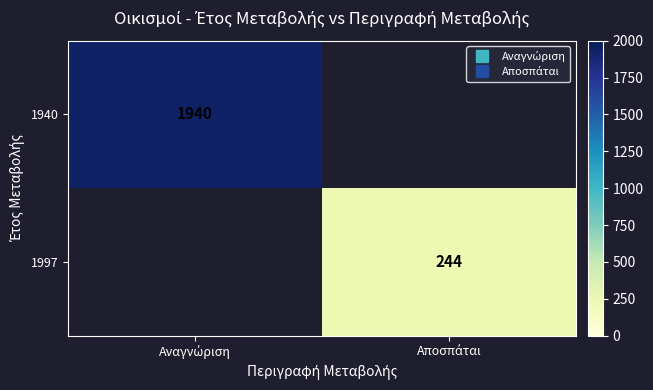

List the series in order of their overall mean, lowest first.

1940, 1997